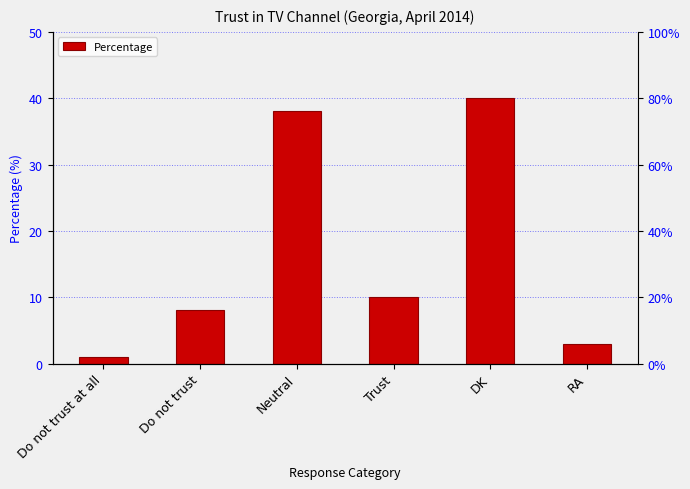

What is the value of the 6th bar from the left?

3